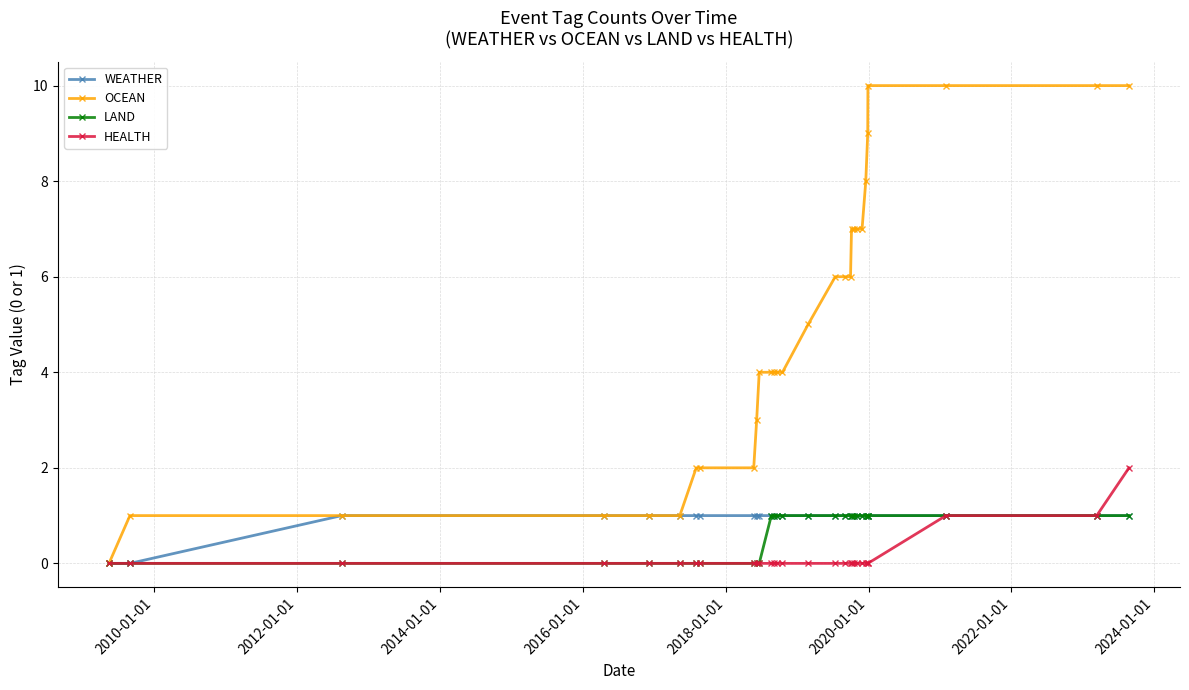

Count the LAND values in the range 0 to 1.

29